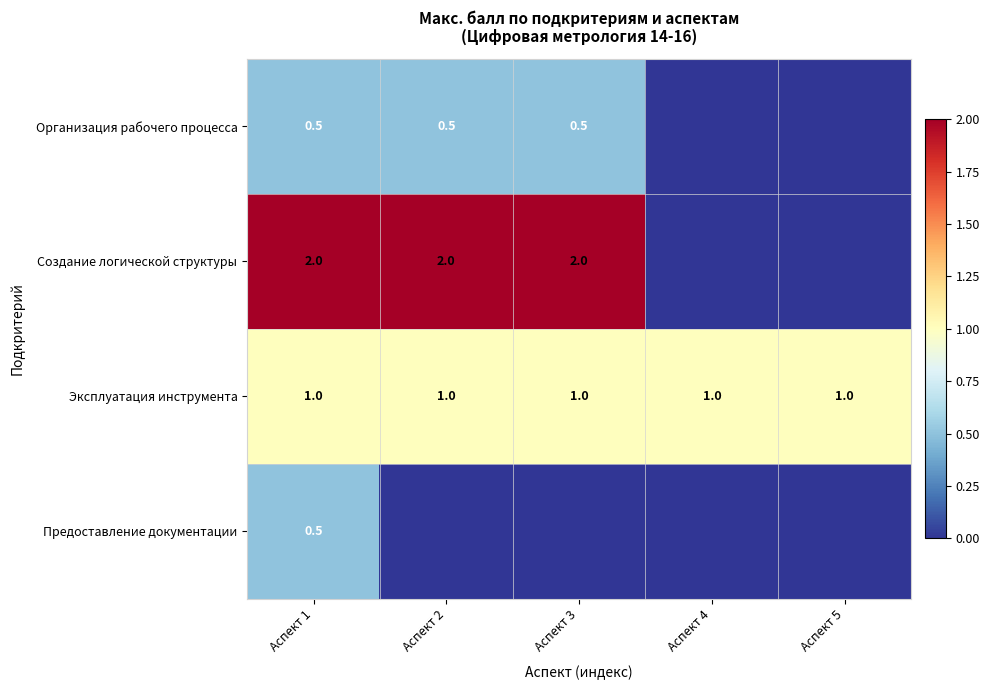

What is the spread (max minus min) of values at Аспект 3?

2.0